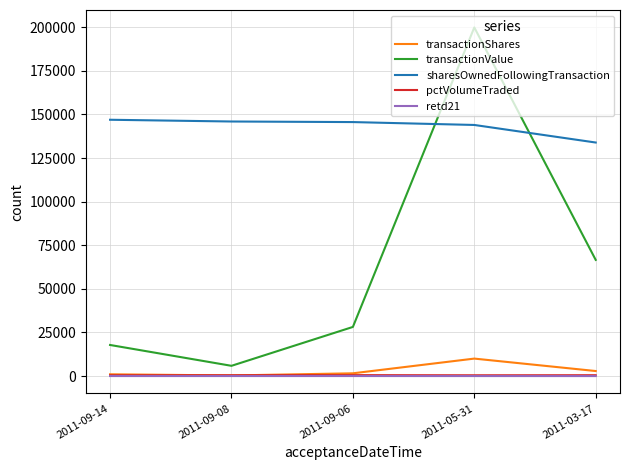

Which series ends up on top after the final intersection of transactionValue and sharesOwnedFollowingTransaction?

sharesOwnedFollowingTransaction